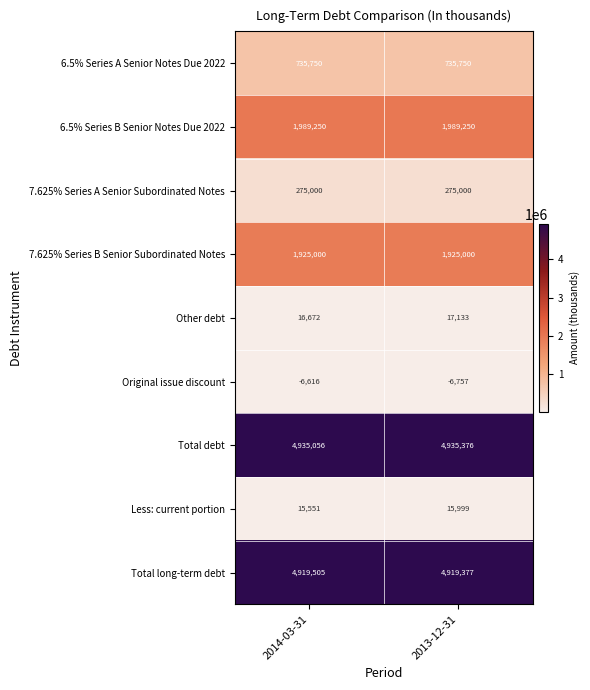

Between 2014-03-31 and 2013-12-31, which series saw the biggest shift?

Other debt